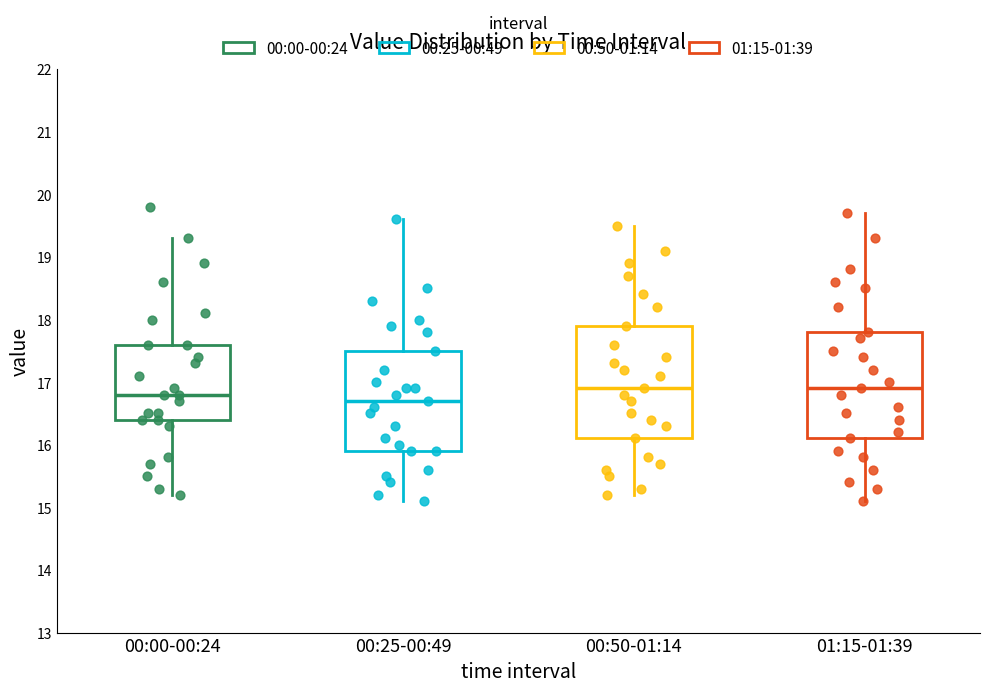

Reading left to right, read every box against the y-axis: the position of its median line, the range the box covers, and the ends of its whiskers. The values are not printed on the chart, so give them approximately, as read against the axis.

00:00-00:24: median 16.8, box 16.4 to 17.6, whiskers 15.2 to 19.3
00:25-00:49: median 16.7, box 15.9 to 17.5, whiskers 15.1 to 19.6
00:50-01:14: median 16.9, box 16.1 to 17.9, whiskers 15.2 to 19.5
01:15-01:39: median 16.9, box 16.1 to 17.8, whiskers 15.1 to 19.7